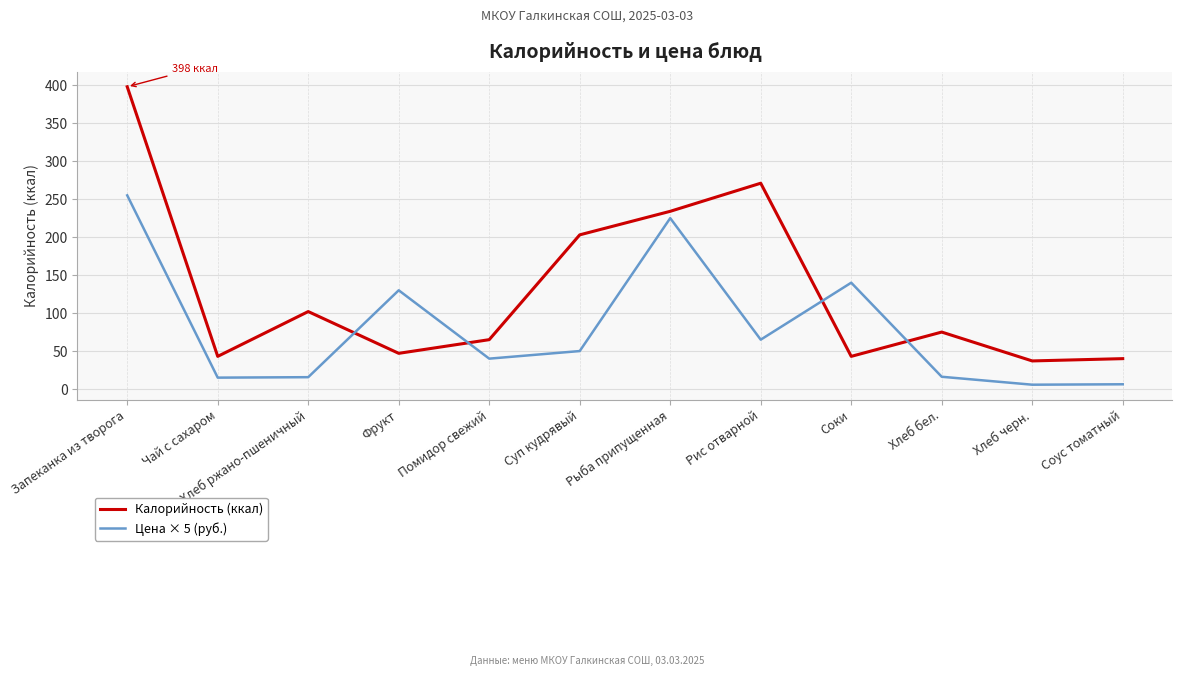

What is the greatest value displayed?

398.0